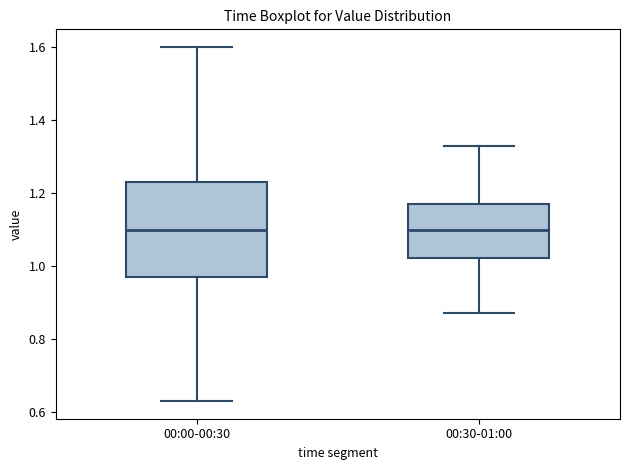

Reading left to right, read every box against the y-axis: the position of its median line, the range the box covers, and the ends of its whiskers. The values are not printed on the chart, so give them approximately, as read against the axis.

00:00-00:30: median 1.10, box 0.98 to 1.24, whiskers 0.64 to 1.60
00:30-01:00: median 1.10, box 1.02 to 1.18, whiskers 0.88 to 1.34